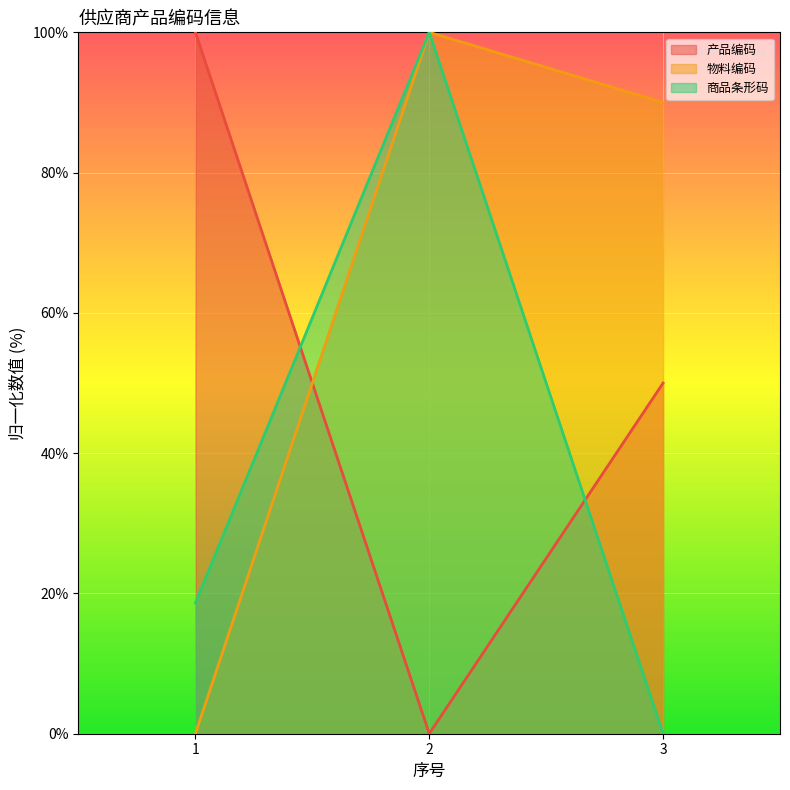

At how many categories does at least one series exceed 18?

3